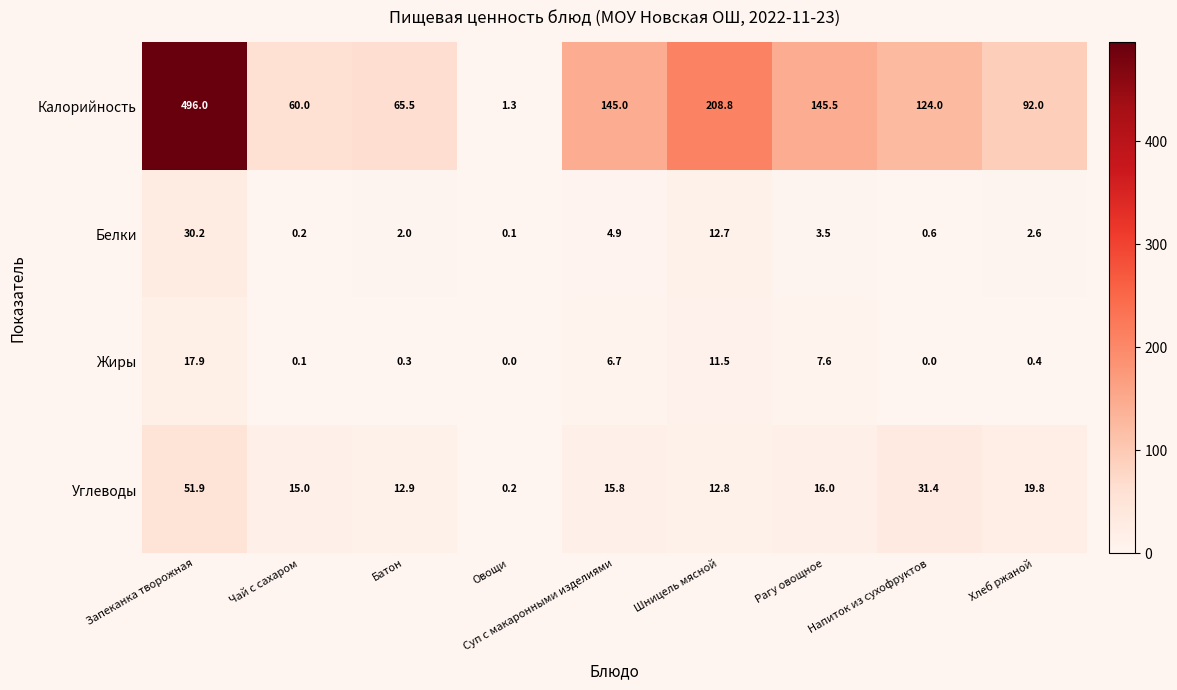

What is the spread (max minus min) of values at Рагу овощное?

142.0